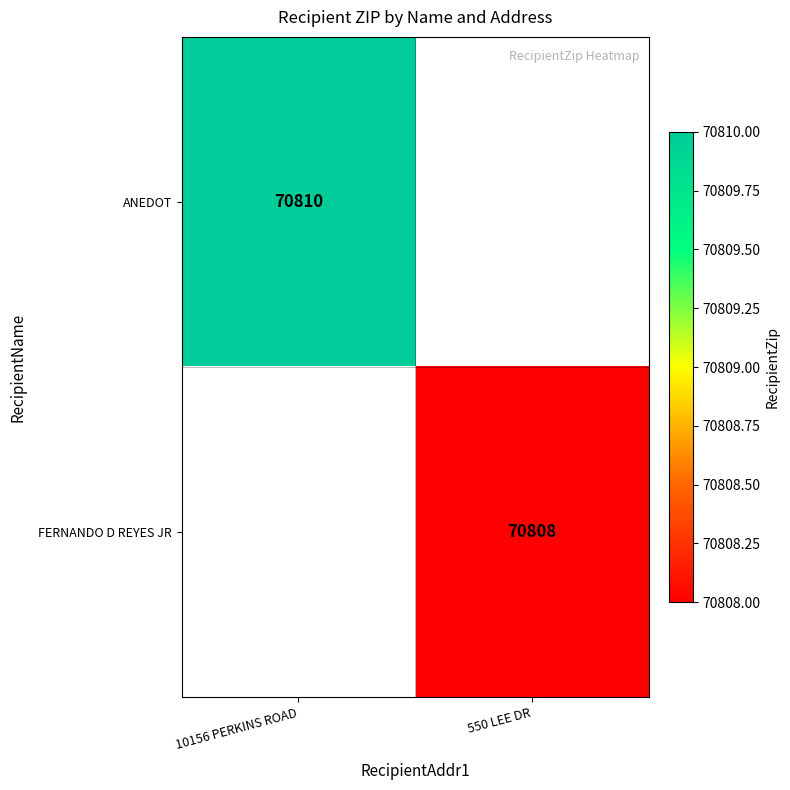

The value of FERNANDO D REYES JR at 550 LEE DR is 27874. True or false?

False